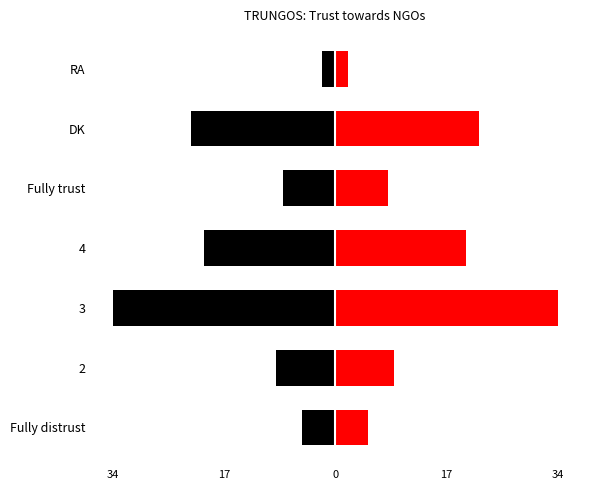

How many values in the Left series are below -9?

3